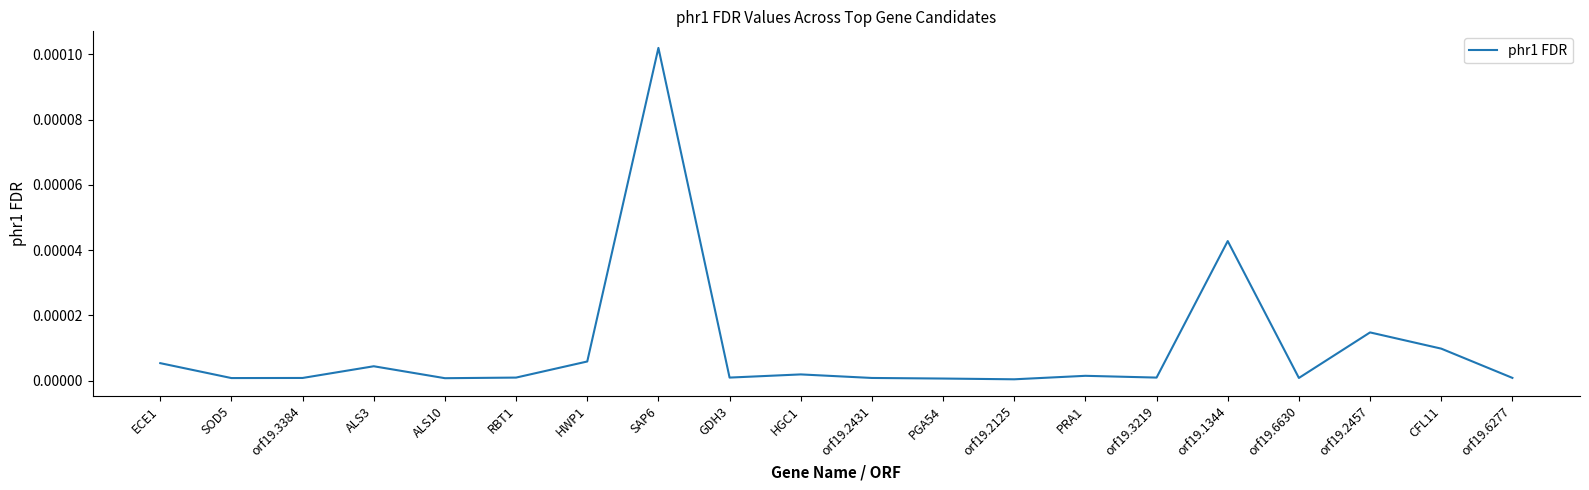

The value at SAP6 is 0.0. True or false?

True